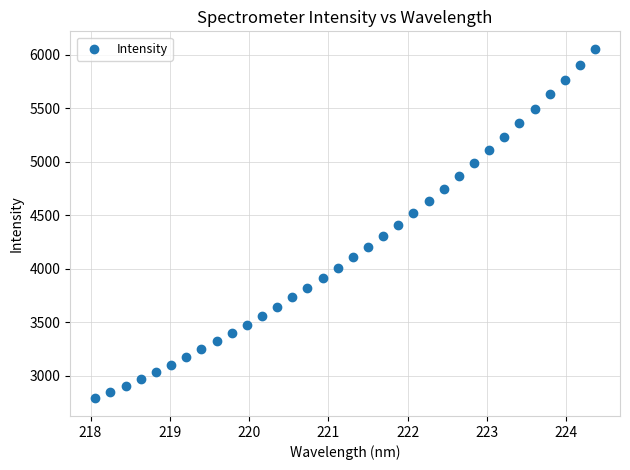

What is the range of X values (max minus min)?

6.3